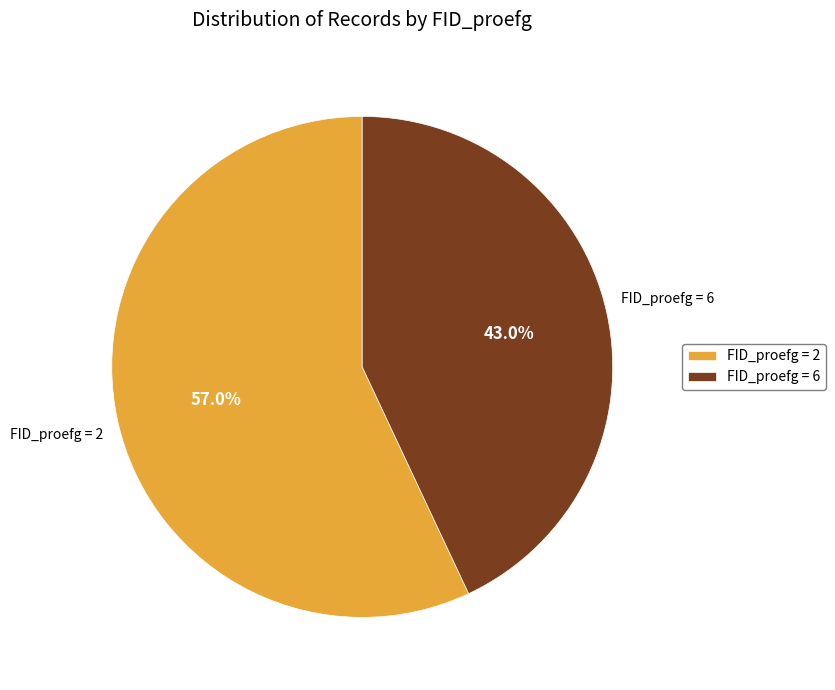

Which category has the biggest portion of the pie?

FID_proefg = 2